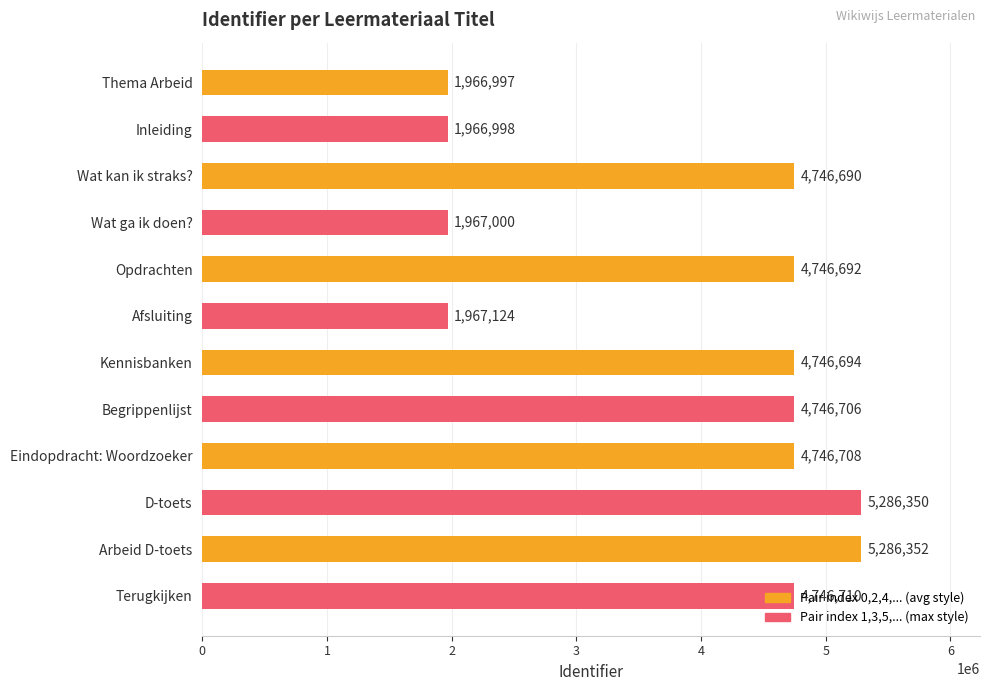

What is the approximate value at Afsluiting, to the nearest 50?

1967100